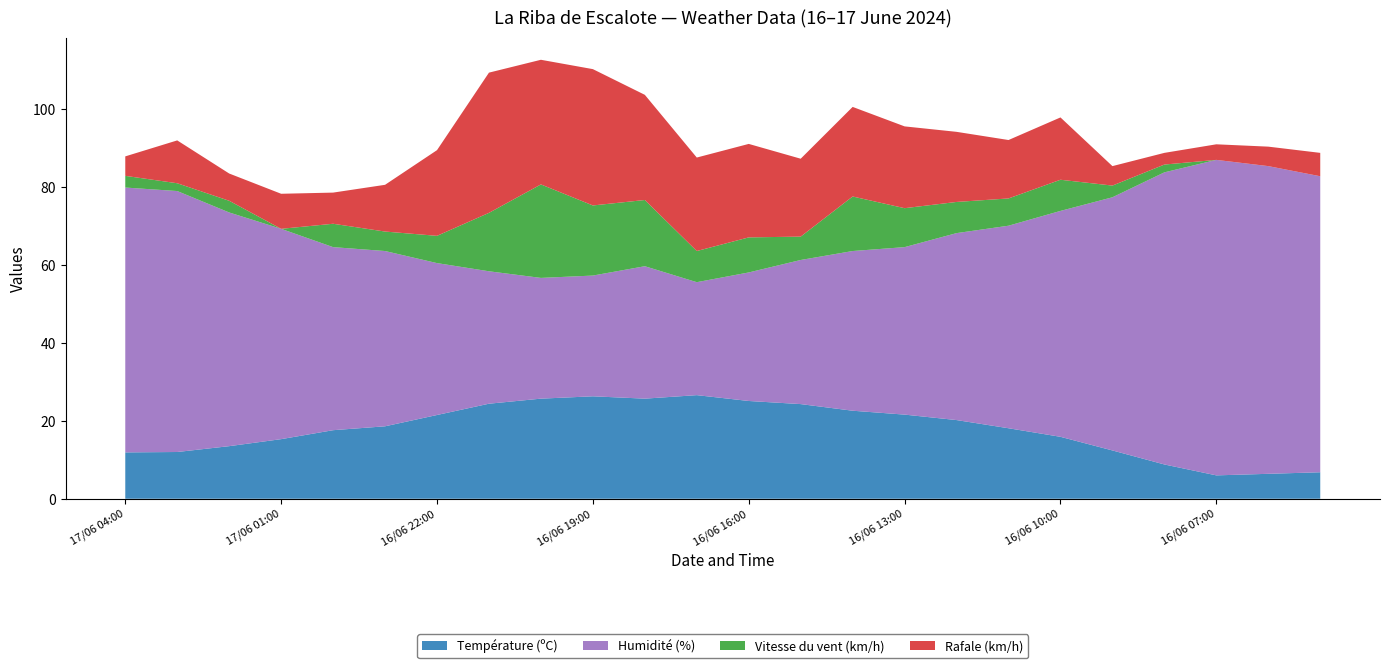

Reading left to right, what are all the values shown in this chart?

Température (ºC): 11.9	12.0	13.5	15.3	17.6	18.6	21.5	24.4	25.7	26.3	25.7	26.6	25.1	24.3	22.6	21.6	20.2	18.1	15.9	12.4	8.8	6.0	6.4	6.8
Humidité (%): 68.0	67.0	60.0	54.0	47.0	45.0	39.0	34.0	31.0	31.0	34.0	29.0	33.0	37.0	41.0	43.0	48.0	52.0	58.0	65.0	75.0	81.0	79.0	76.0
Vitesse du vent (km/h): 3.0	2.0	3.0	0.0	6.0	5.0	7.0	15.0	24.0	18.0	17.0	8.0	9.0	6.0	14.0	10.0	8.0	7.0	8.0	3.0	2.0	0.0	0.0	0.0
Rafale (km/h): 5.0	11.0	7.0	9.0	8.0	12.0	22.0	36.0	32.0	35.0	27.0	24.0	24.0	20.0	23.0	21.0	18.0	15.0	16.0	5.0	3.0	4.0	5.0	6.0